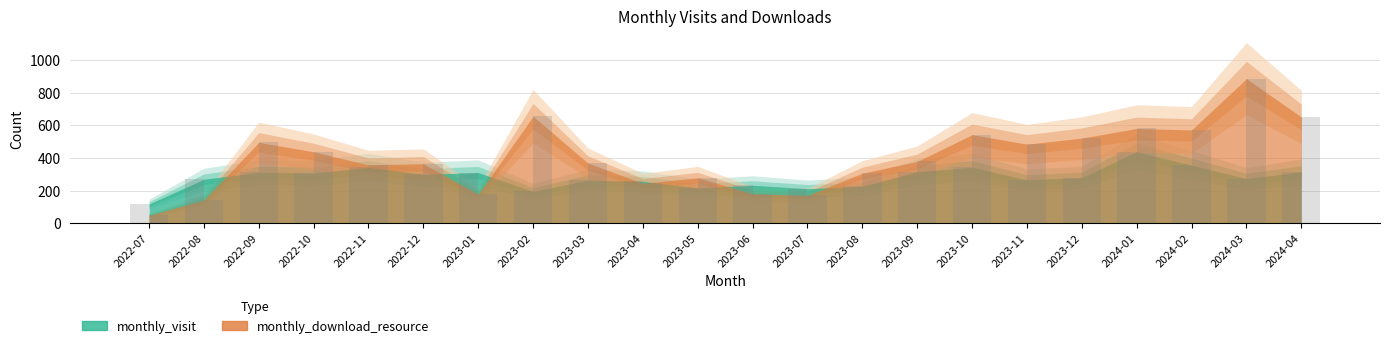

How many bars are there in each group?

2